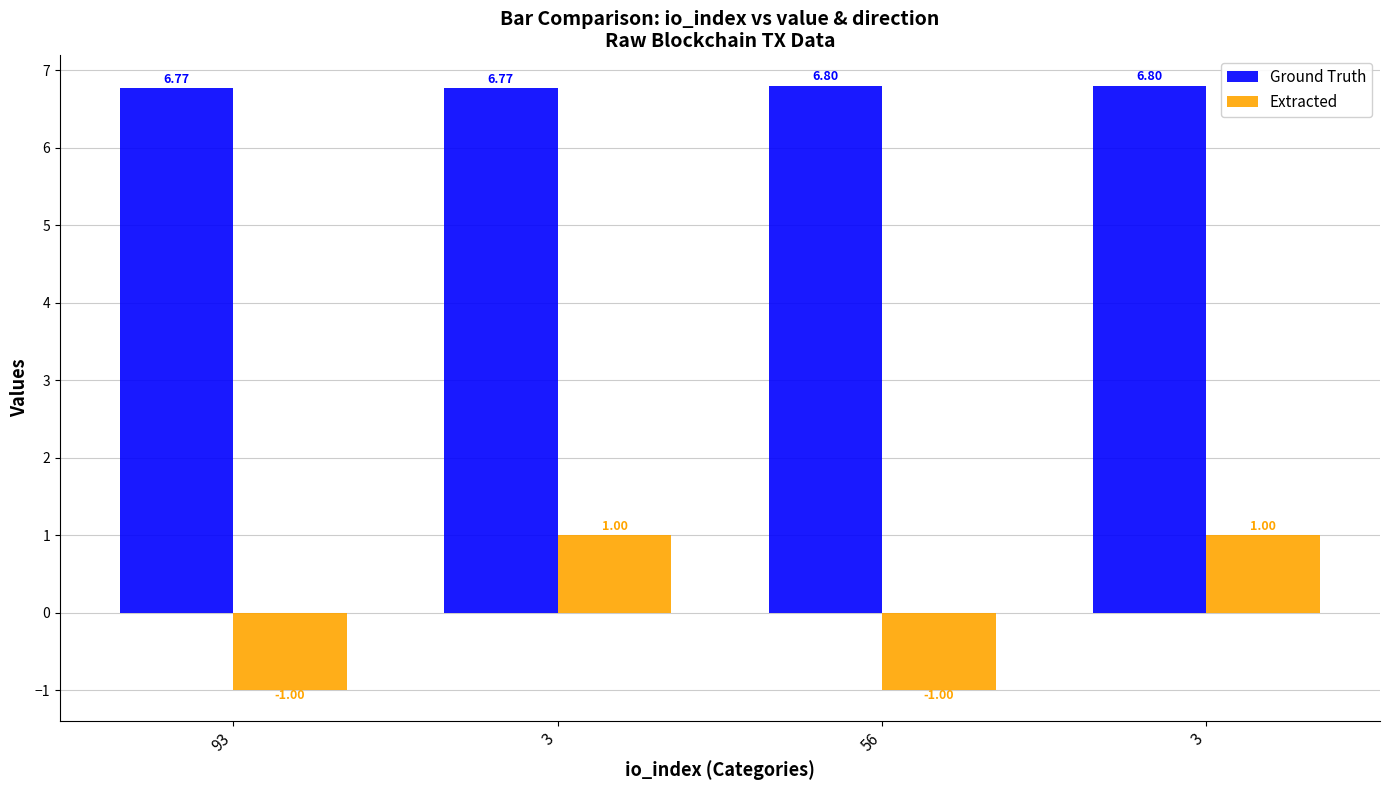

What are all the series names shown in the legend?

Ground Truth, Extracted